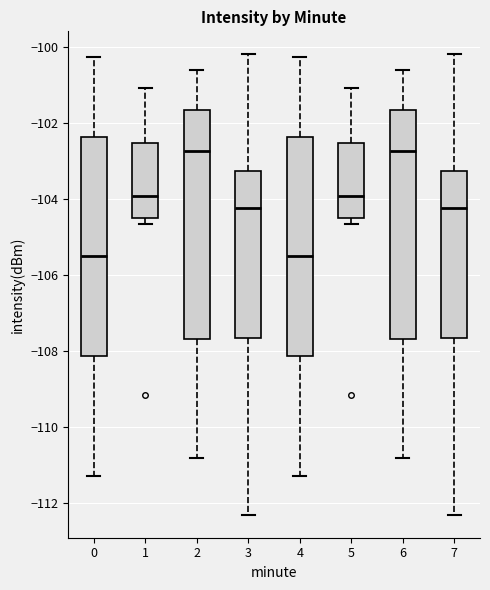

Where does the median line of the box at x = 7 sit on the y-axis? The values are not printed on the chart, so give them approximately, as read against the axis.

-104.2